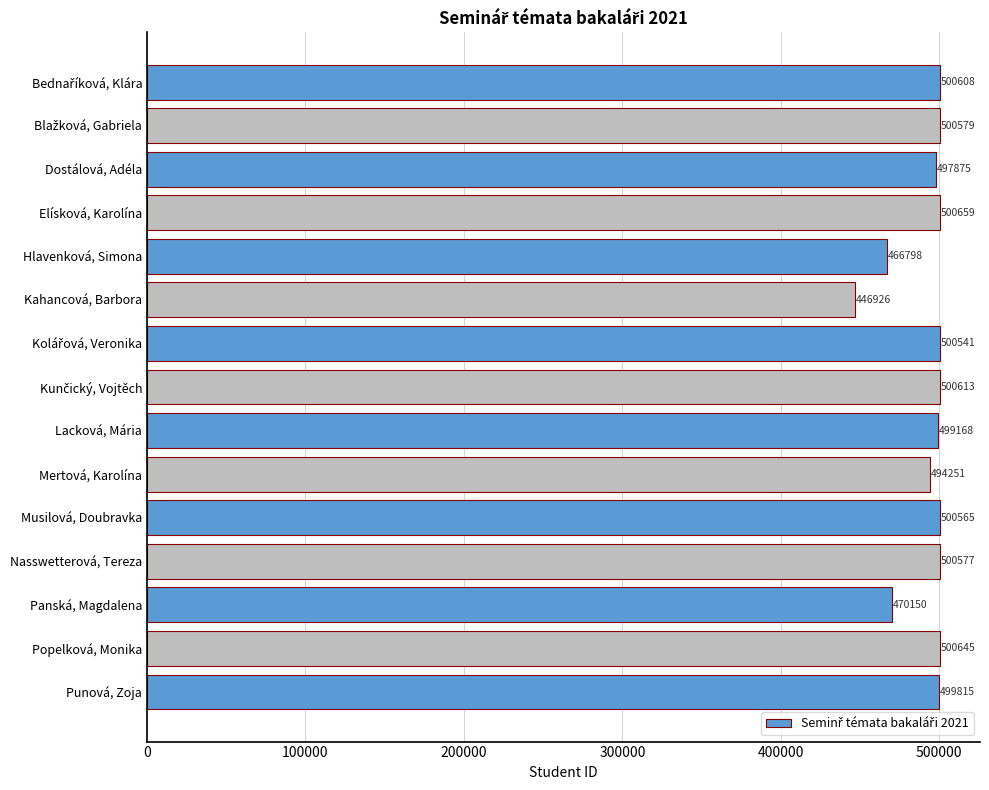

Which label corresponds to the smallest value in the chart?

Kahancová, Barbora